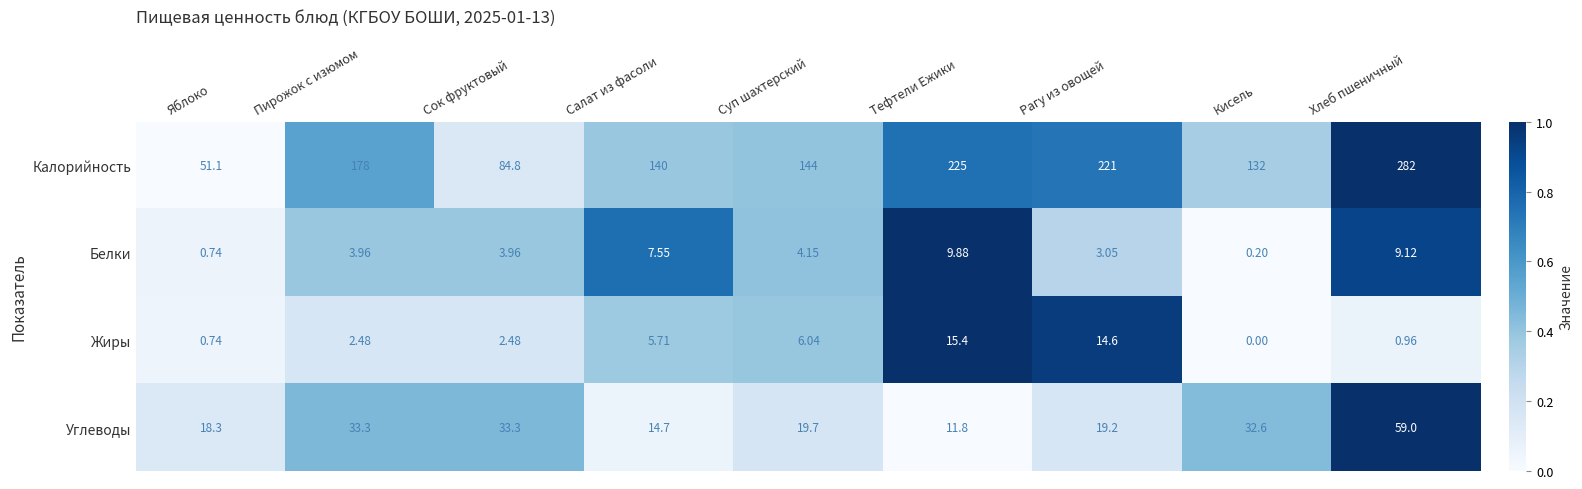

Rank the series by their maximum value, from lowest to highest.

Белки, Жиры, Углеводы, Калорийность